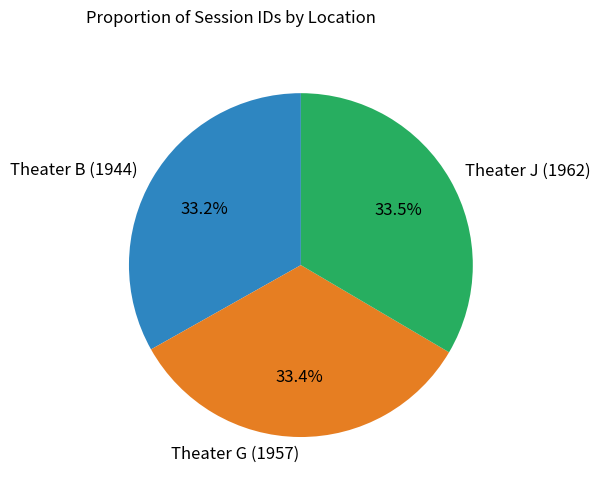

To the nearest percent, what portion does Theater G (1957) represent?

33%